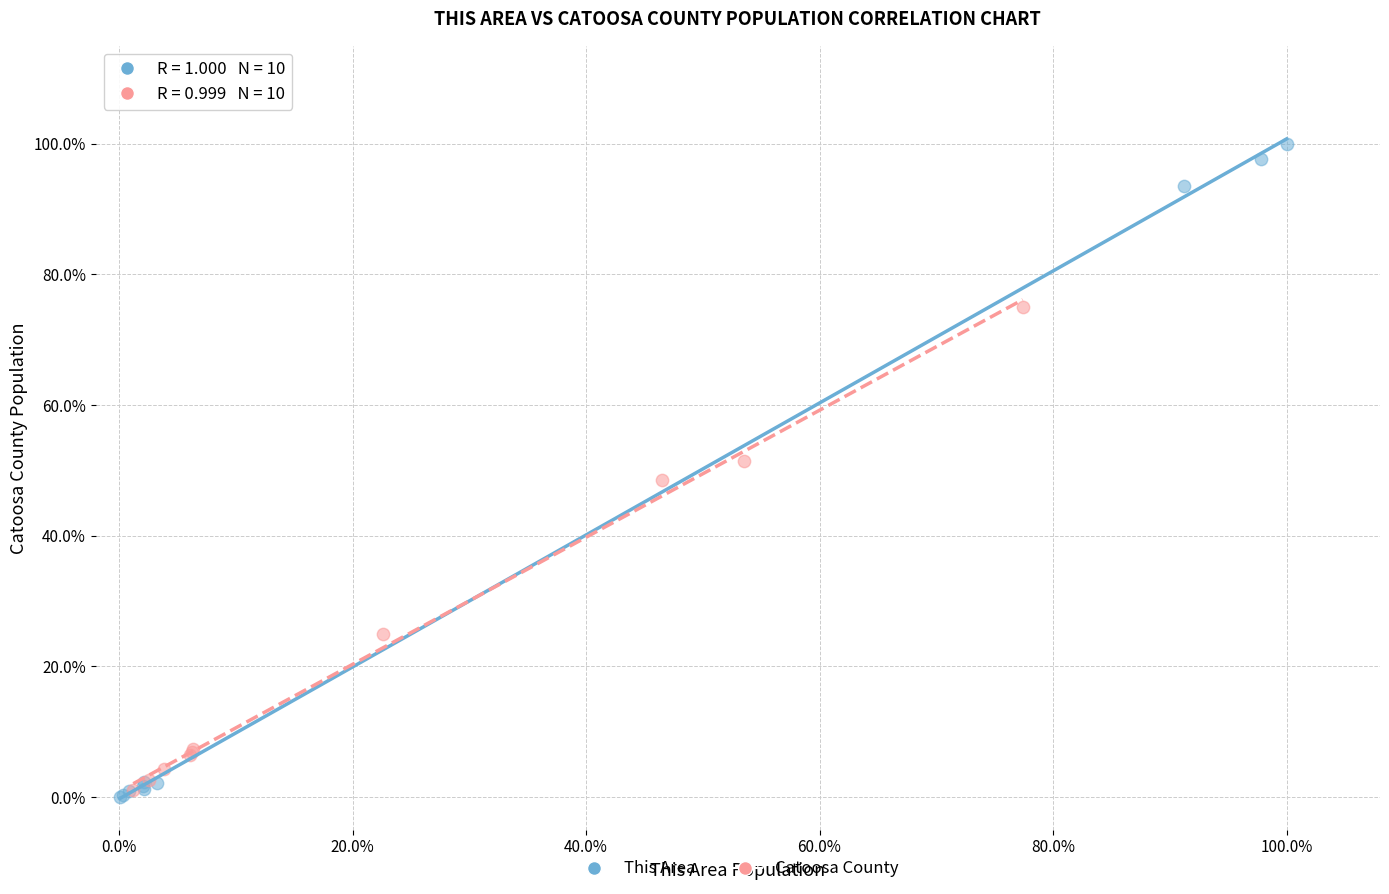

What are all the series names shown in the legend?

This Area, Catoosa County